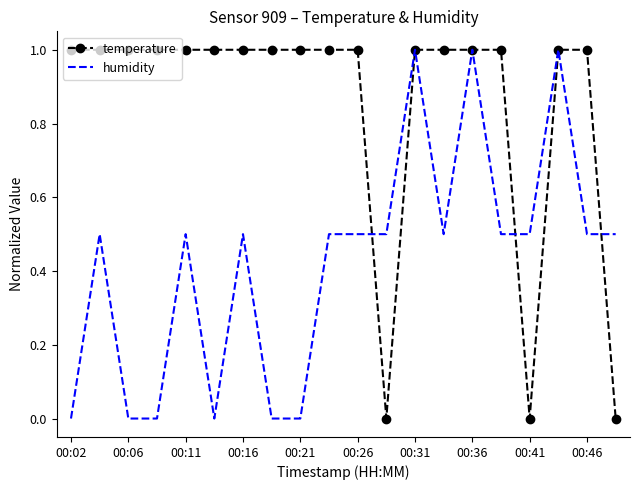

What is the highest value of the humidity series?

1.0